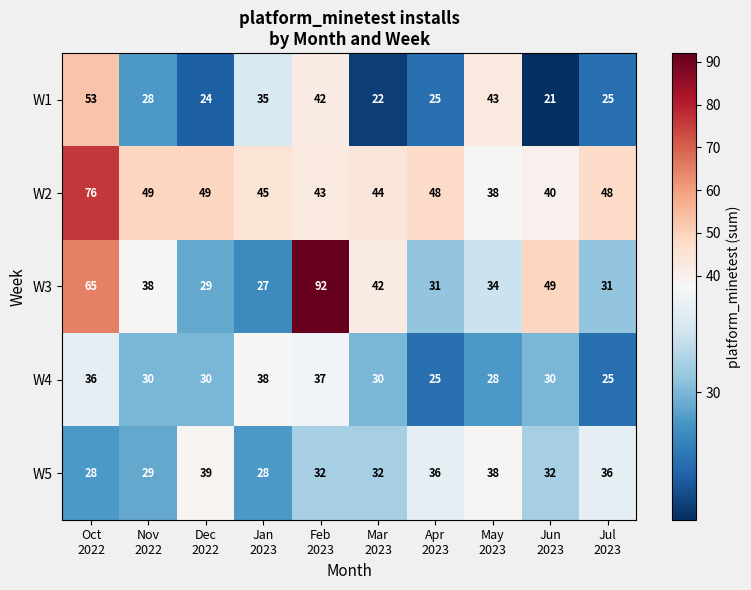

At how many categories does at least one series exceed 28?

10